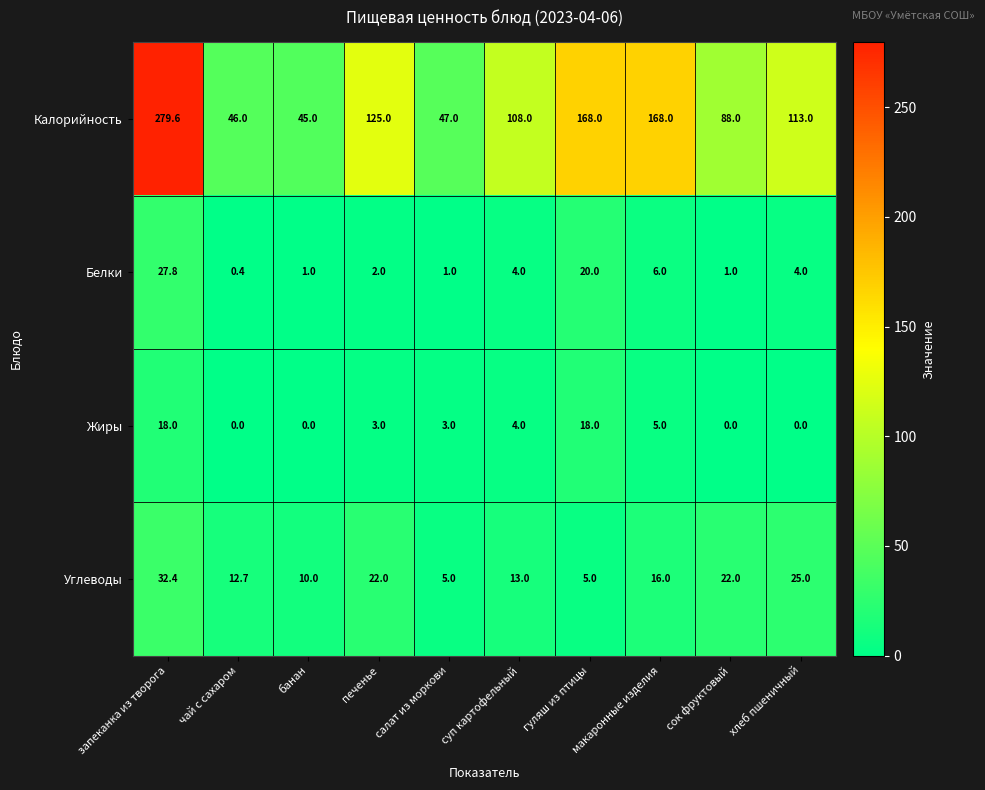

Rank the series at макаронные изделия from lowest to highest value.

Жиры, Белки, Углеводы, Калорийность